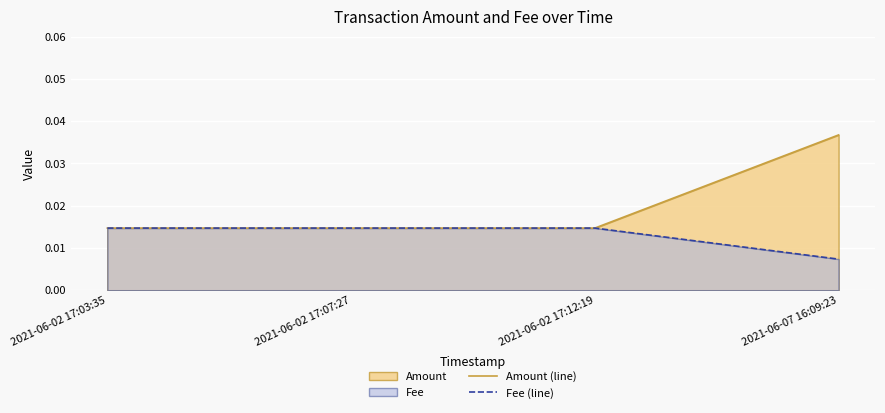

Is the value of Amount (line) at 2021-06-02 17:07:27 greater than the value of Fee (line) at 2021-06-02 17:07:27?

No